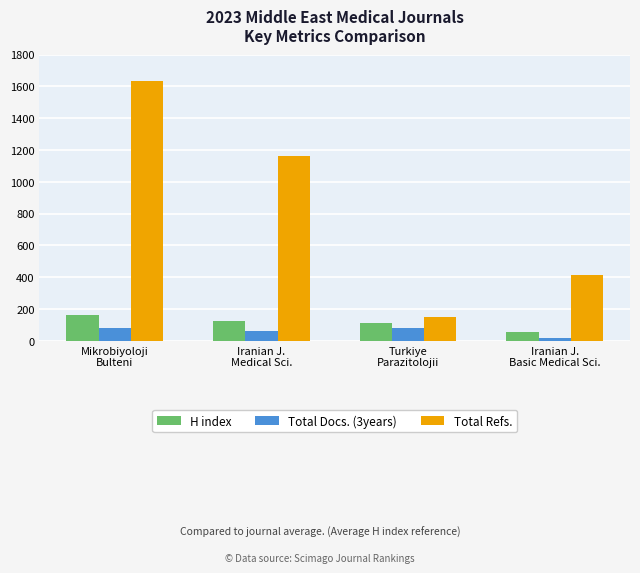

At which category is the sum across all series the highest?

Mikrobiyoloji
Bulteni